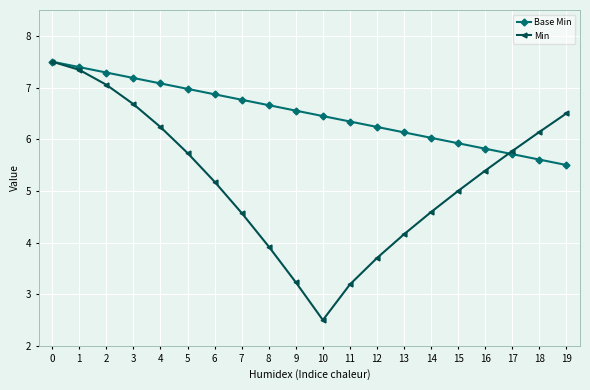

At how many categories does at least one series exceed 6?

17